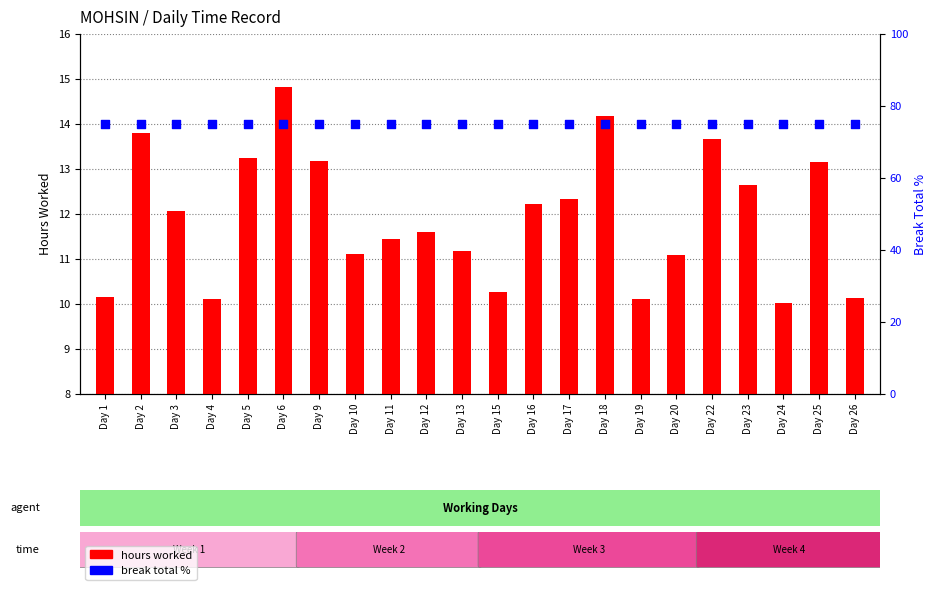

What is the total value across all series at Day 6?

89.8